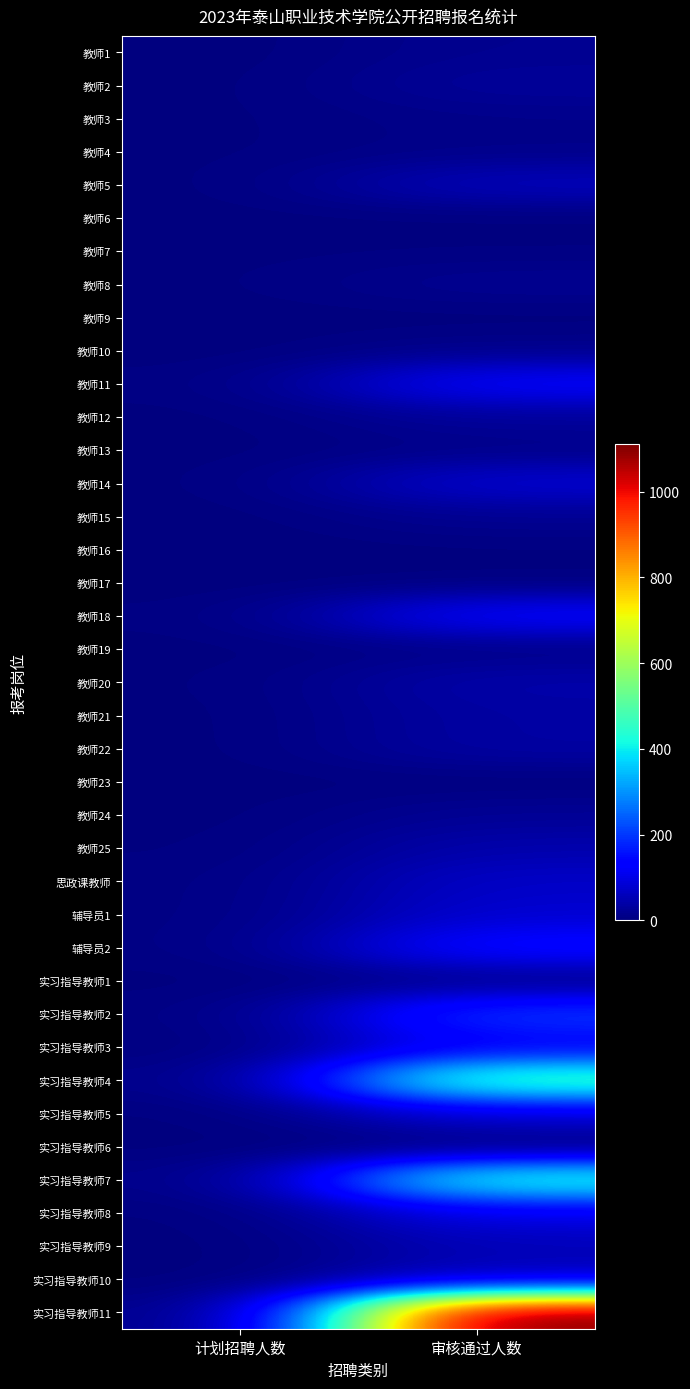

Rank the series at 审核通过人数 from highest to lowest value.

实习指导教师11, 实习指导教师4, 实习指导教师7, 实习指导教师2, 辅导员2, 教师18, 教师11, 实习指导教师3, 实习指导教师8, 实习指导教师5, 教师14, 辅导员1, 思政课教师, 教师5, 实习指导教师10, 实习指导教师9, 教师25, 教师20, 教师22, 教师21, 教师2, 教师12, 教师24, 教师8, 教师15, 教师1, 实习指导教师1, 教师10, 教师3, 教师4, 教师13, 教师19, 教师7, 教师16, 教师17, 教师23, 教师6, 教师9, 实习指导教师6